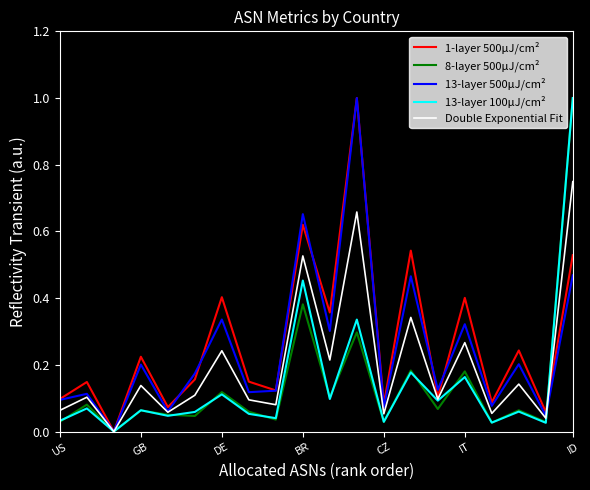

What is the highest value of the 13-layer 100μJ/cm² series?

1.0